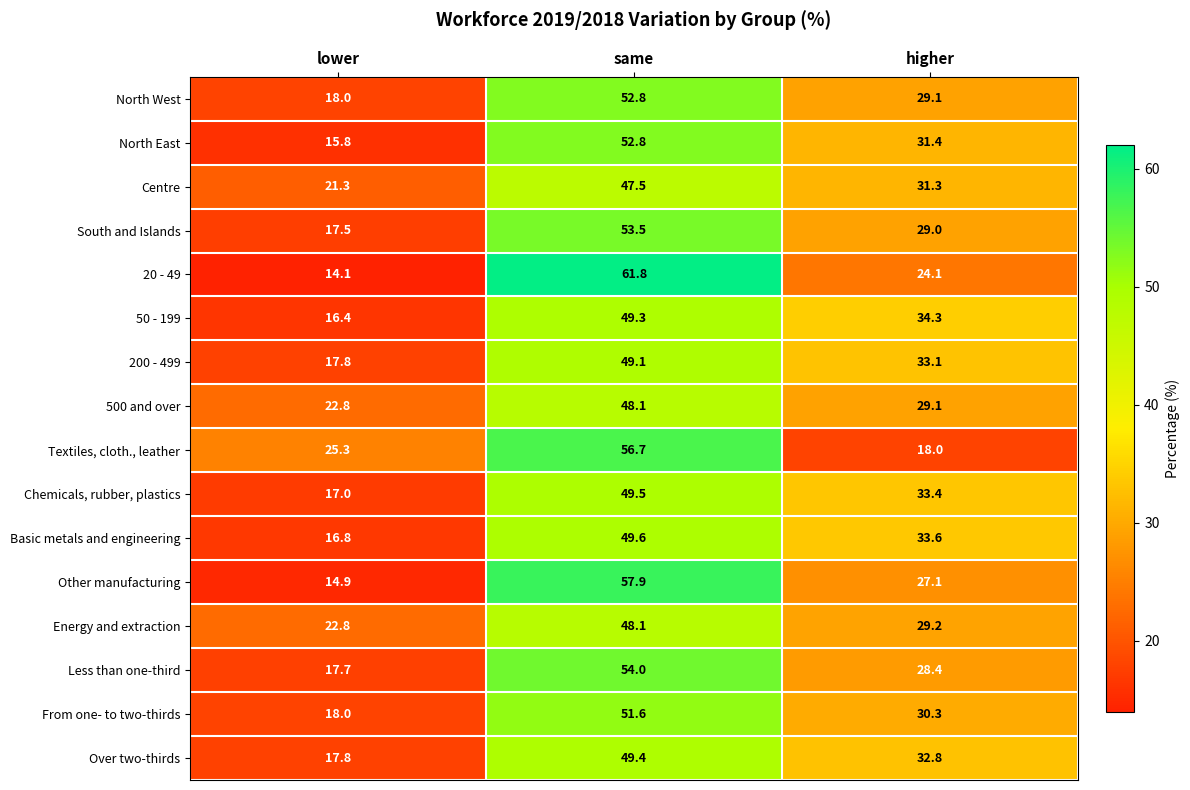

Read the Chemicals, rubber, plastics value at higher.

33.4